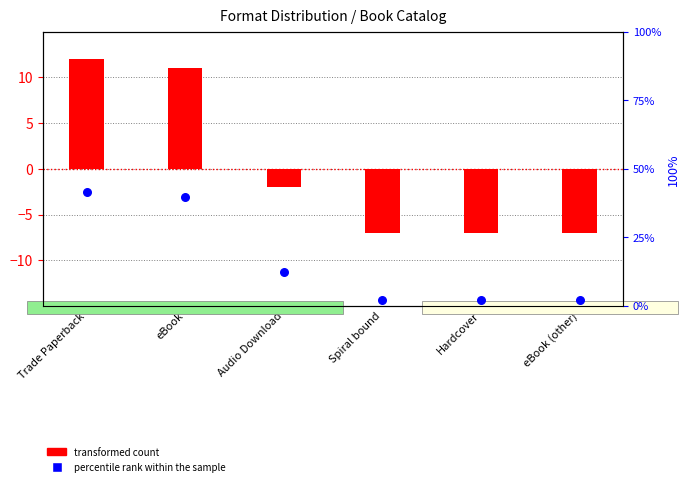

Which series has the widest spread of Y values?

percentile rank within the sample